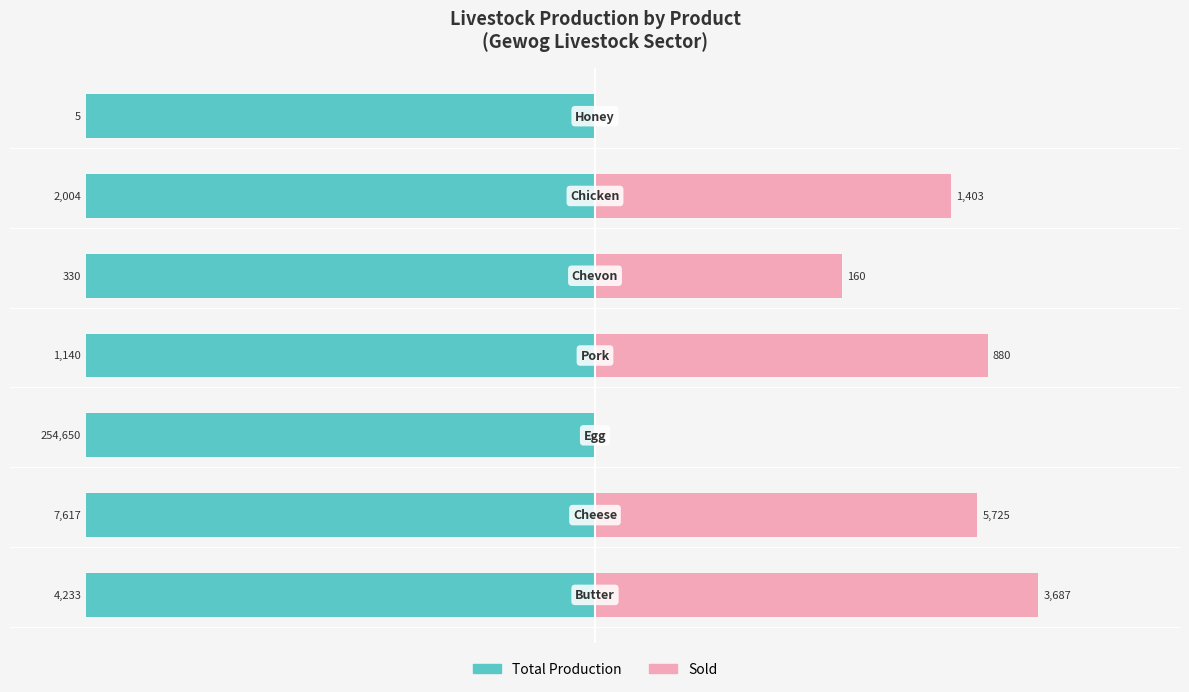

Is the value of Total Production at 6 greater than the value of Sold at 5?

No